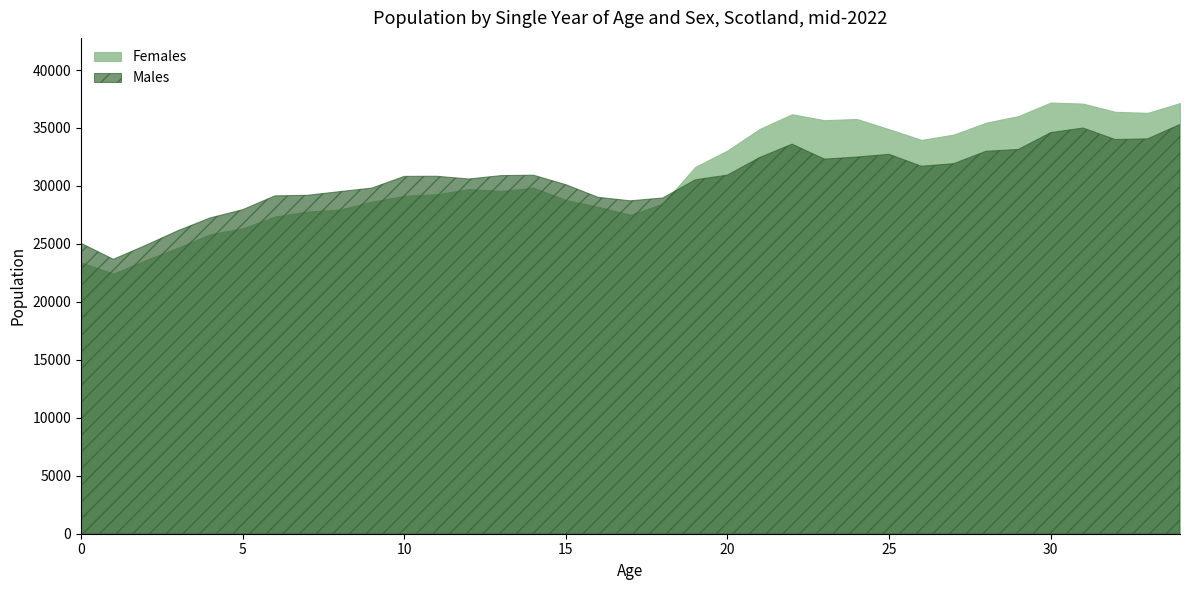

Does the chart display data point markers on the line(s)?

No